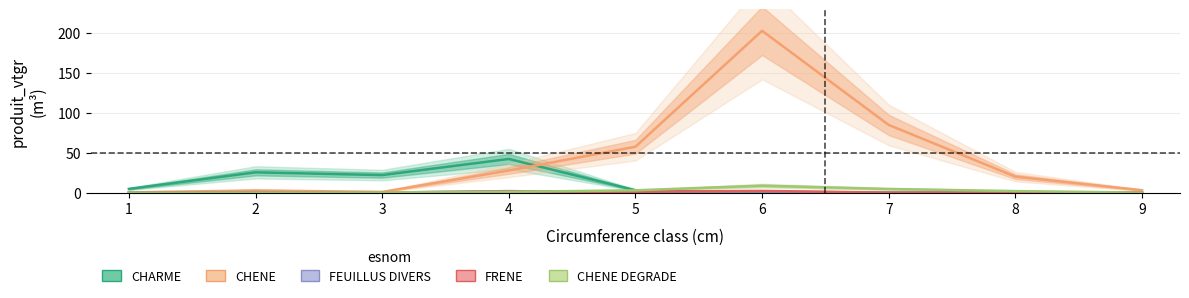

At how many categories does at least one series exceed 57?

3